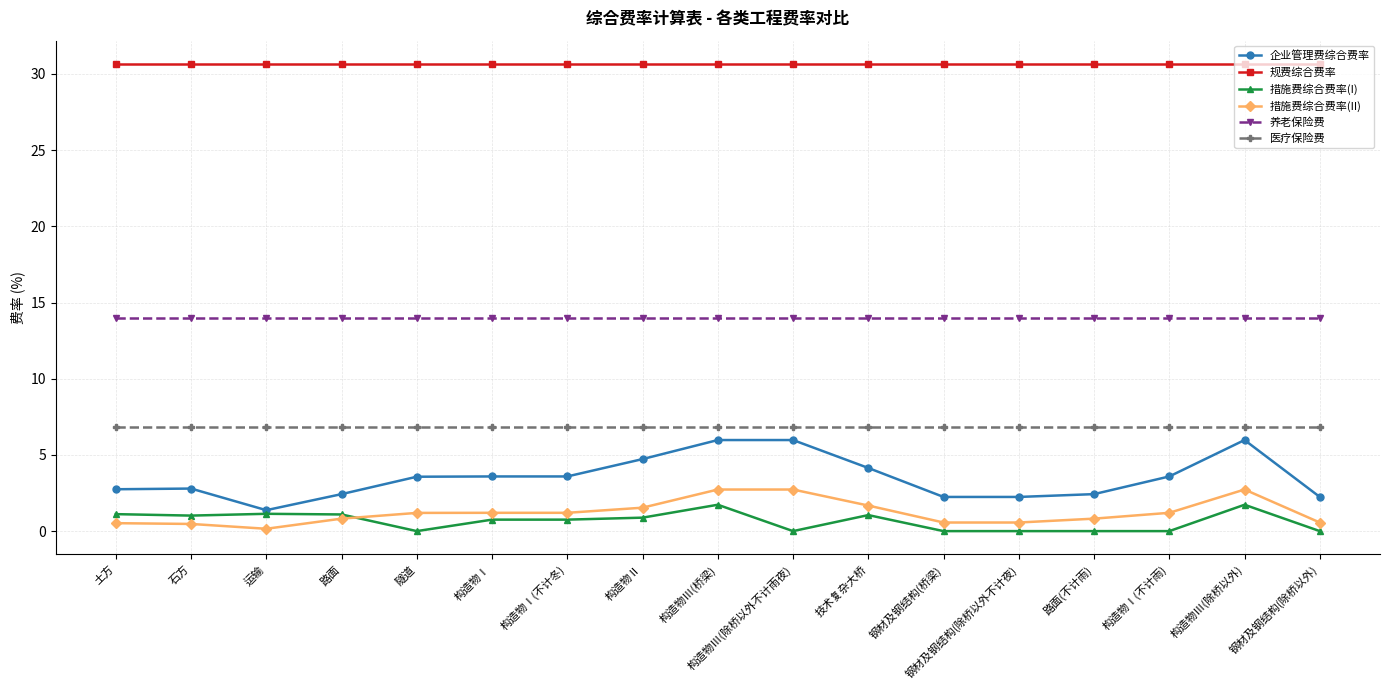

Which series has the widest spread of values?

企业管理费综合费率